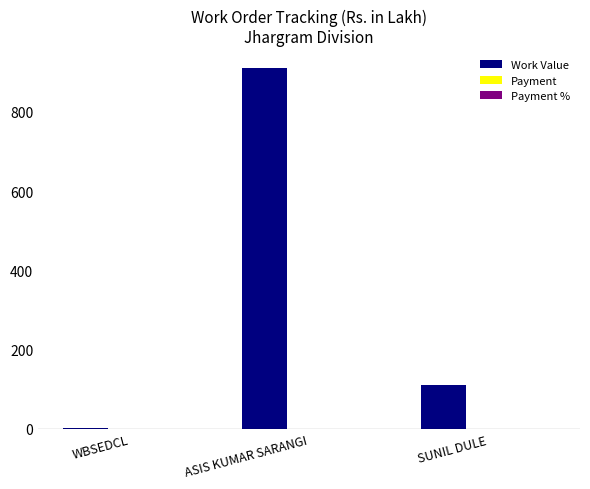

Does the chart contain stacked bars?

No